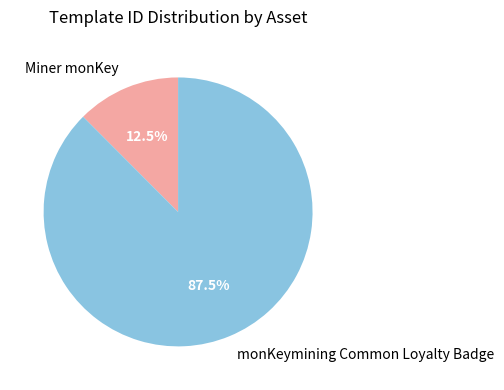

How many slices are in this pie chart?

2